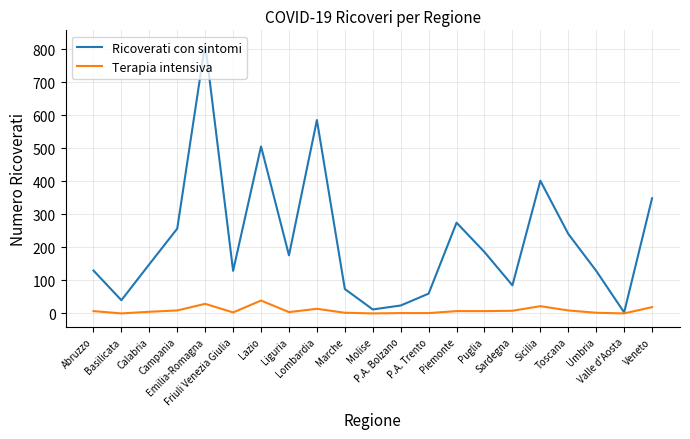

What is the maximum value for Ricoverati con sintomi?

817